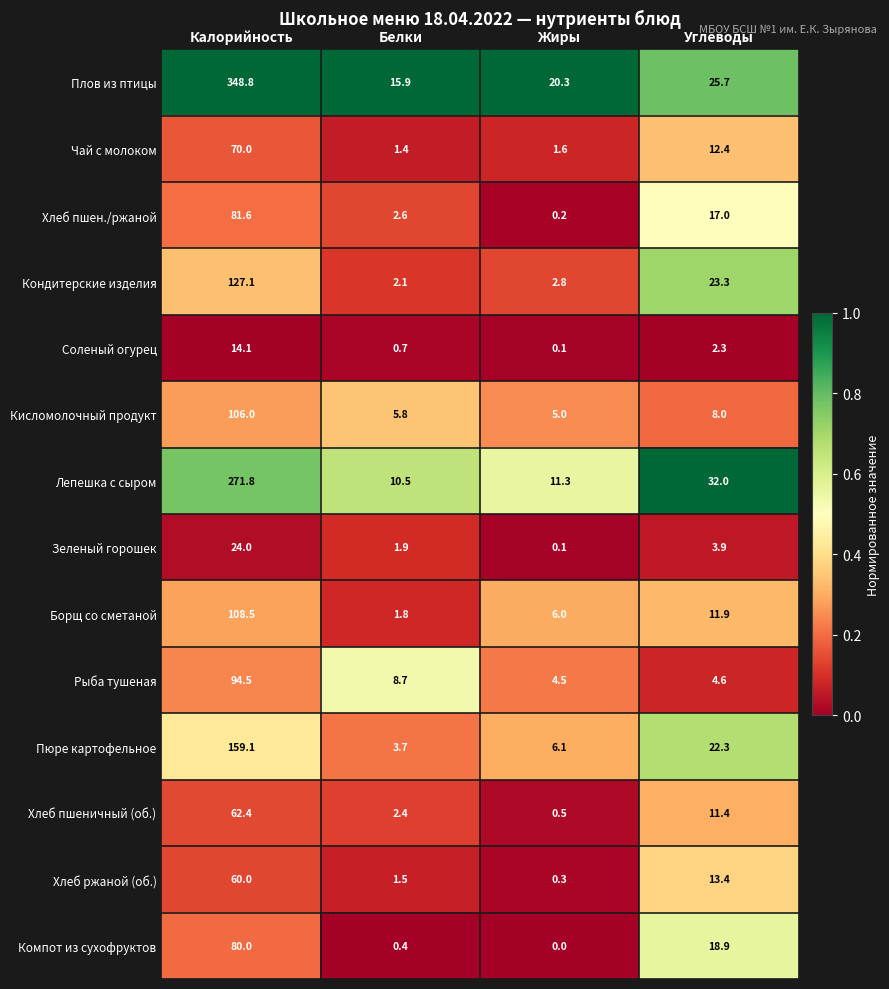

Rank the series by their maximum value, from lowest to highest.

Соленый огурец, Зеленый горошек, Хлеб ржаной (об.), Хлеб пшеничный (об.), Чай с молоком, Компот из сухофруктов, Хлеб пшен./ржаной, Рыба тушеная, Кисломолочный продукт, Борщ со сметаной, Кондитерские изделия, Пюре картофельное, Лепешка с сыром, Плов из птицы